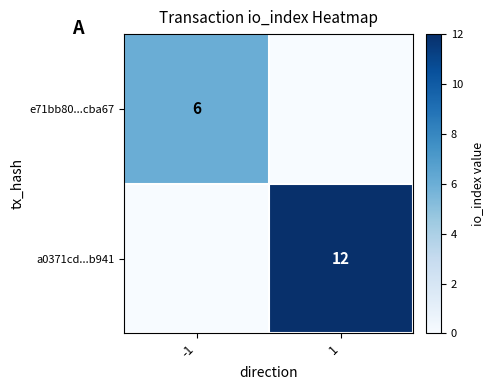

How many categories are shown in the chart?

2